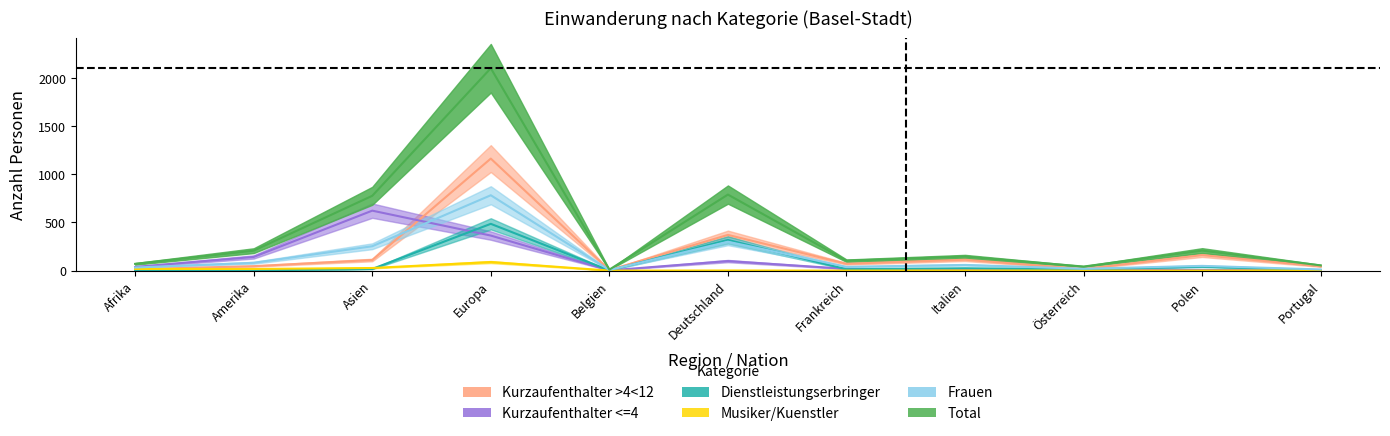

Read the Frauen value at Frankreich, to the nearest 50.

50